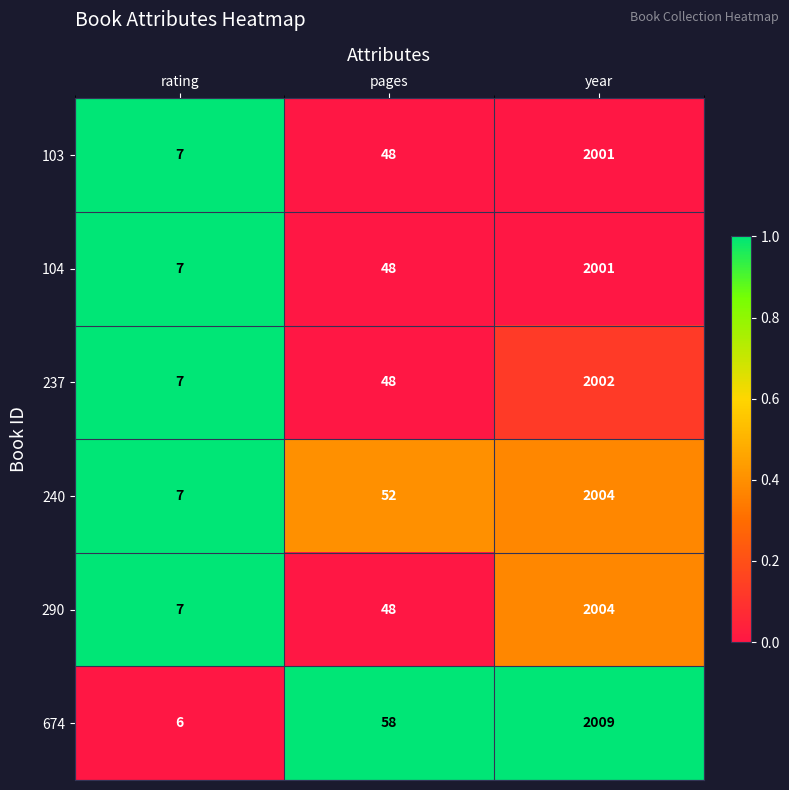

Which series has the widest spread of values?

674